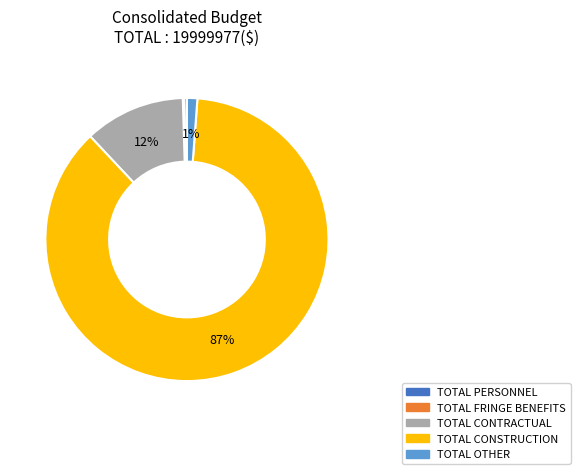

To the nearest percent, what is the difference between the largest and smallest slice percentages?

87%